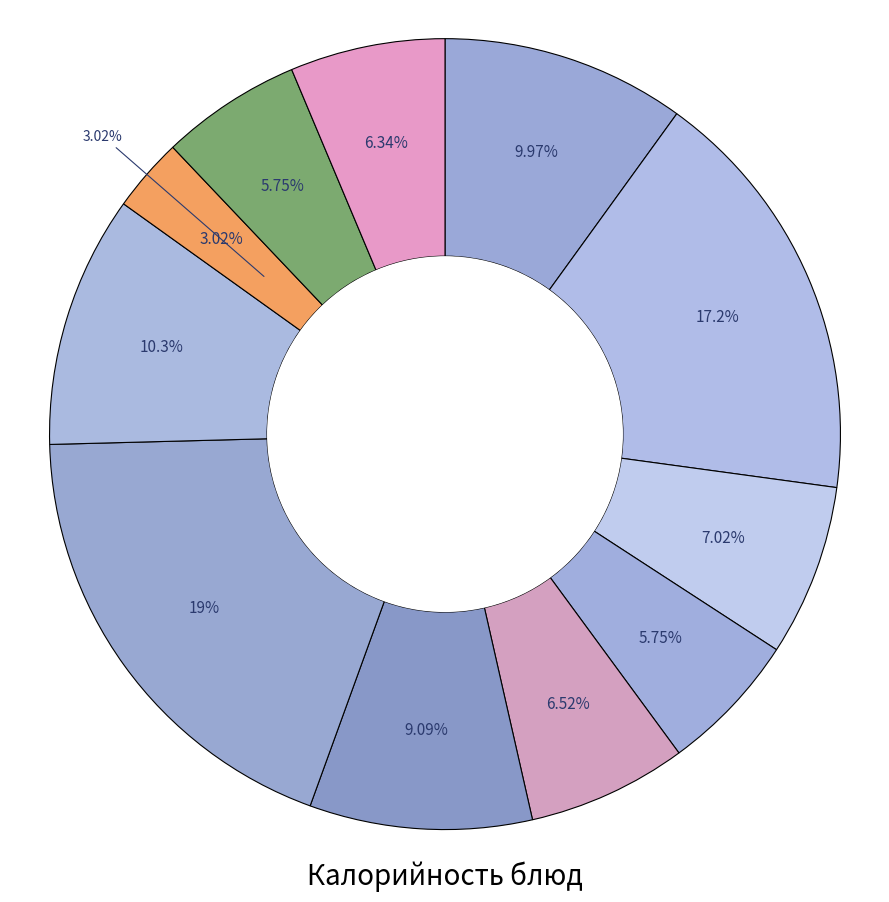

To the nearest percent, what is the combined percentage of Каша рисовая молочная (гор. блюдо) and Каша рисовая молочная (сладкое)?

27%